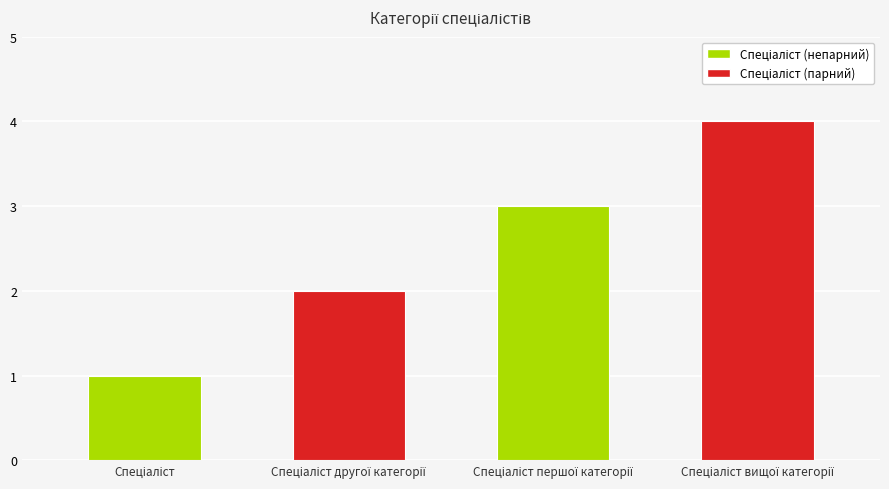

What is the difference between the maximum and minimum values?

3